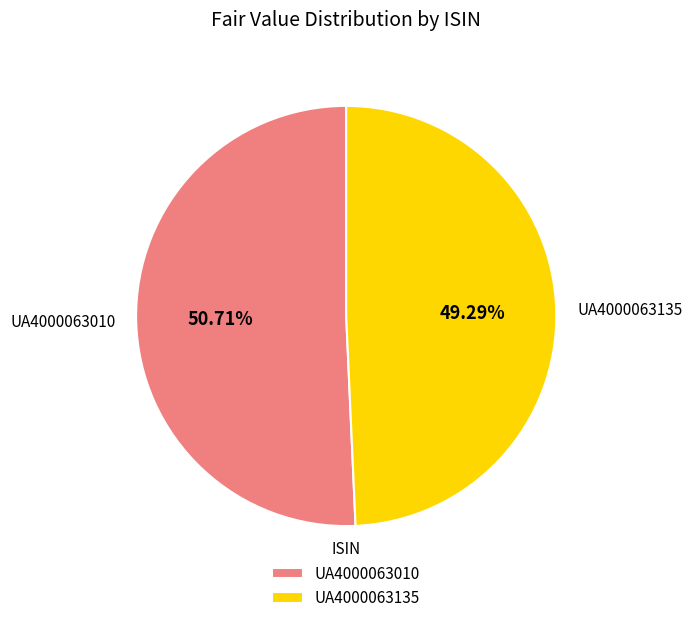

To the nearest percent, what portion does UA4000063010 represent?

51%